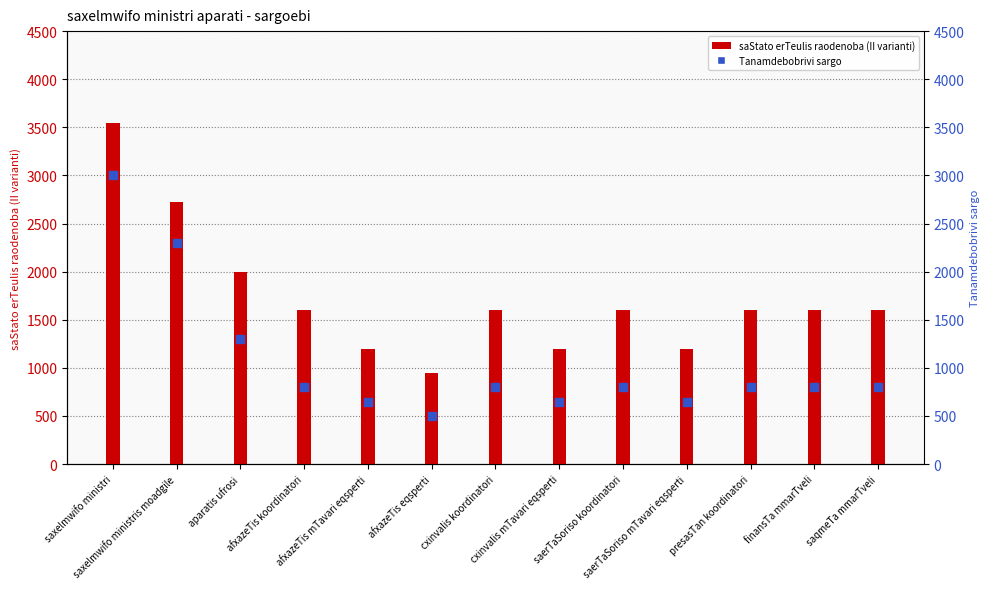

Is the value of saStato erTeulis raodenoba (II varianti) at afxazeTis mTavari eqsperti greater than the value of Tanamdebobrivi sargo at afxazeTis koordinatori?

Yes